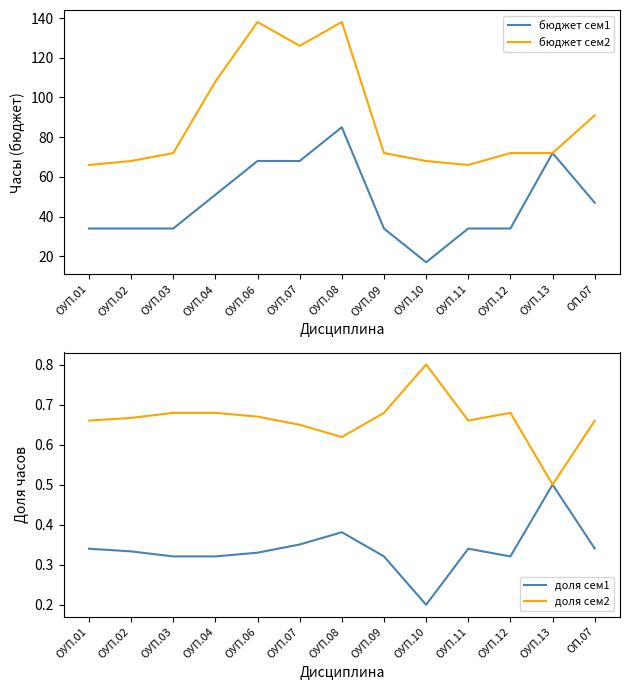

True or false: бюджет сем2 has more than 1 points higher than both neighbors.

True